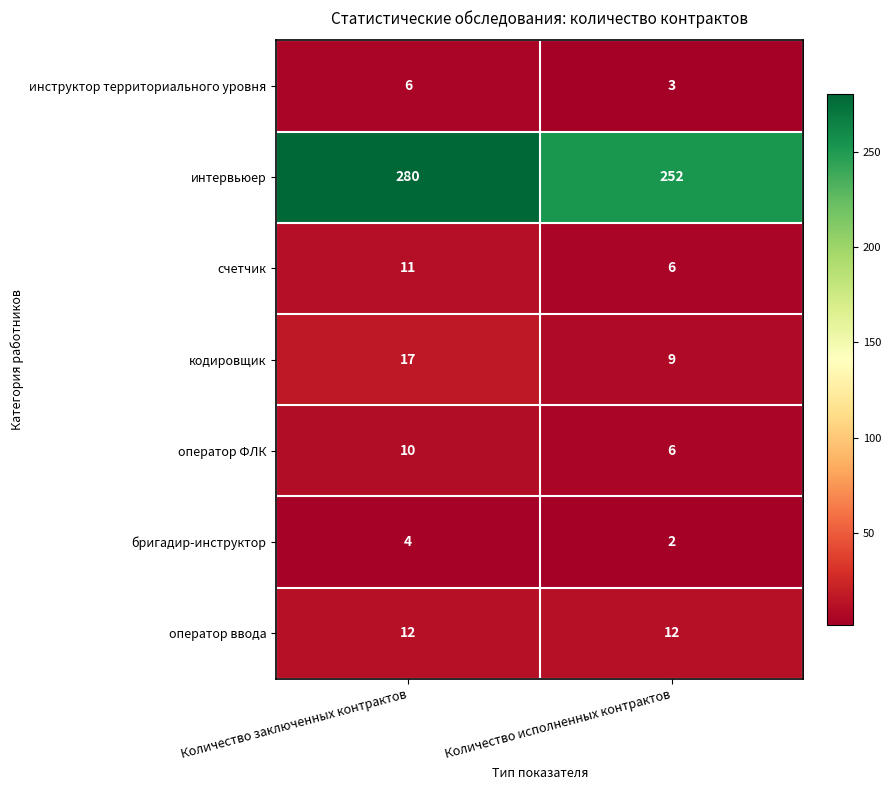

At which label is инструктор территориального уровня closest to 4?

Количество исполненных контрактов